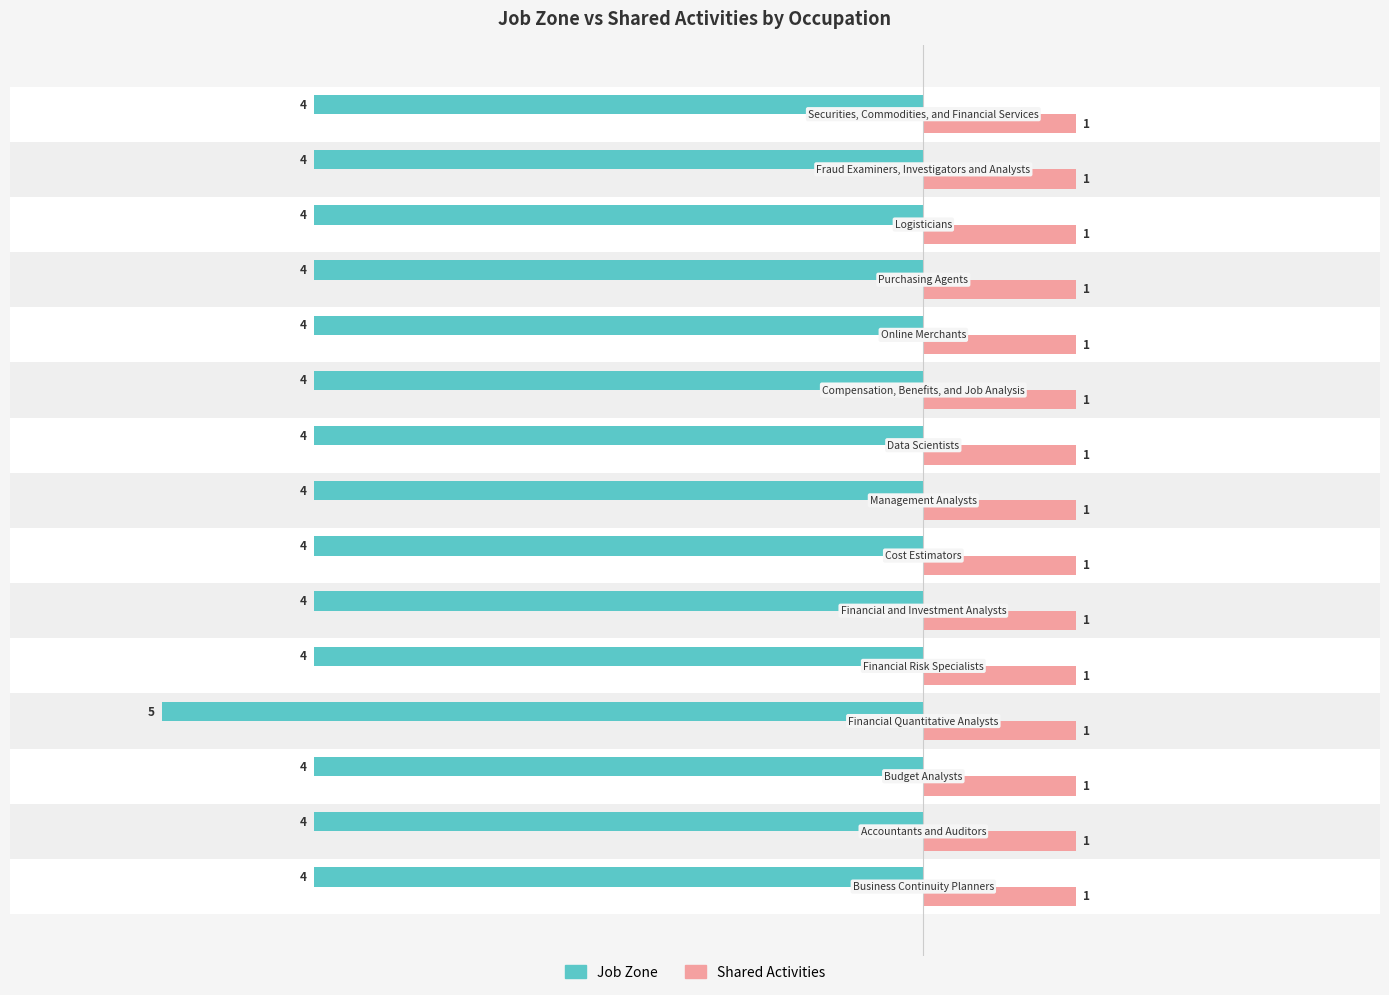

What is the value of the Job Zone bar at the 13th from the left?

-4.0